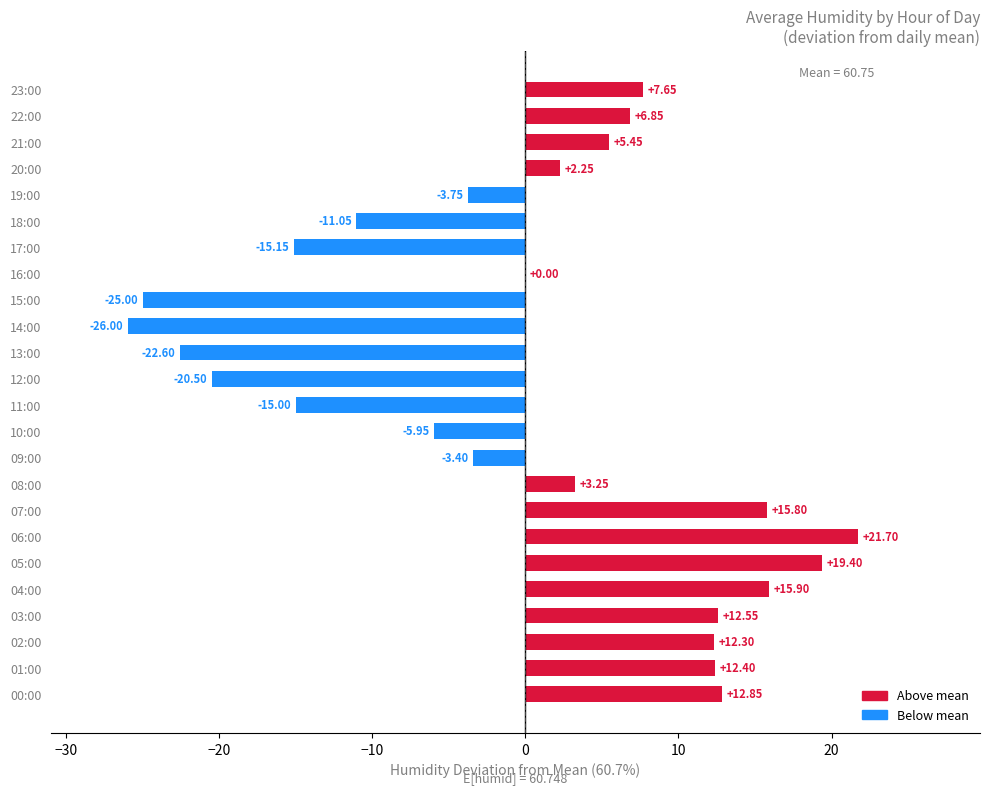

What is the change in value from 04:00 to 05:00?

+3.5